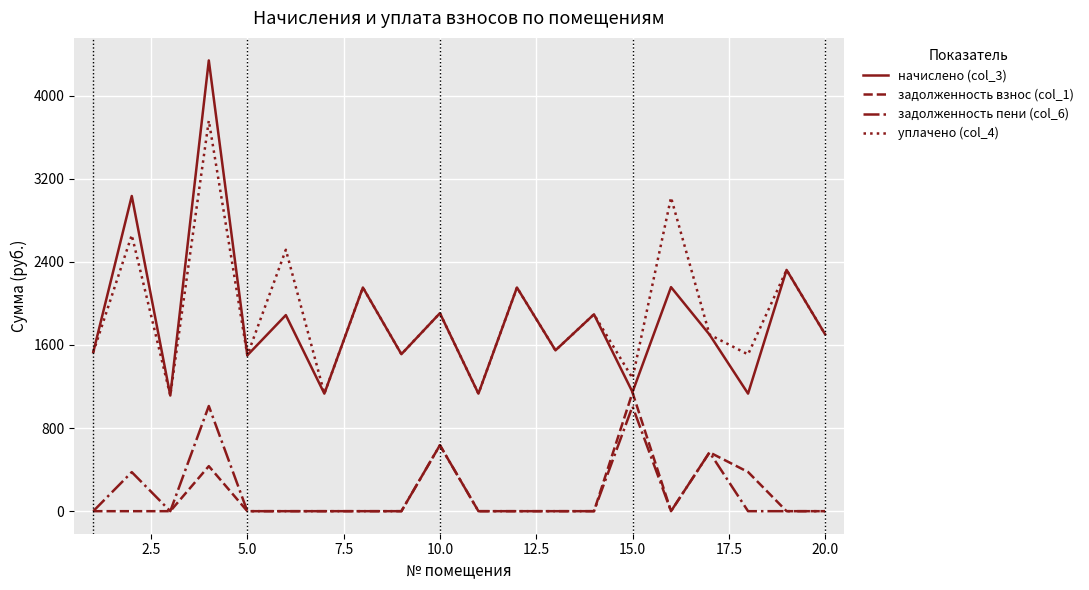

What is the maximum value for начислено (col_3)?

4339.6